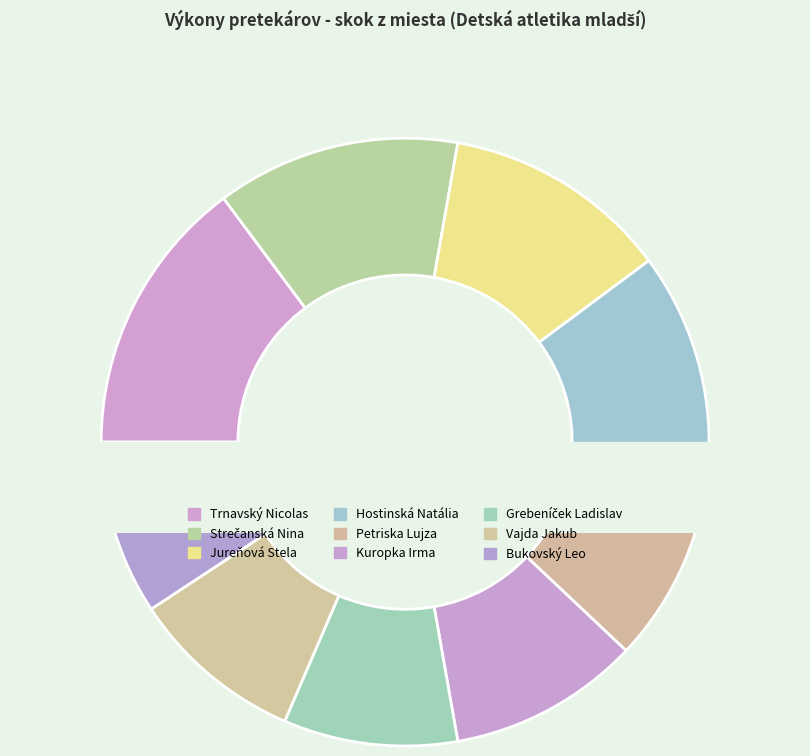

To the nearest percent, what is the difference between the Grebeníček Ladislav and Jureňová Stela slice percentages?

3%